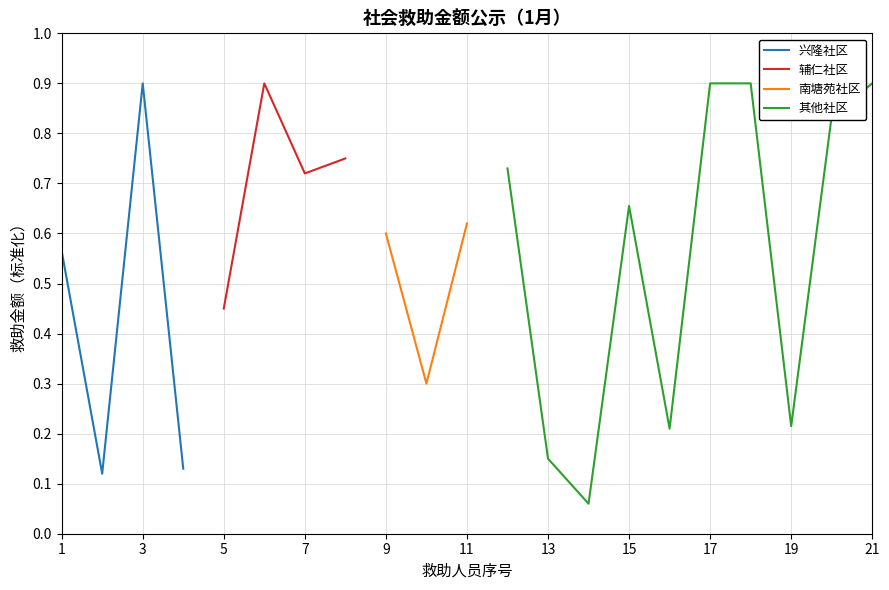

In 辅仁社区, how many points are lower than both neighbors (excluding endpoints)?

1